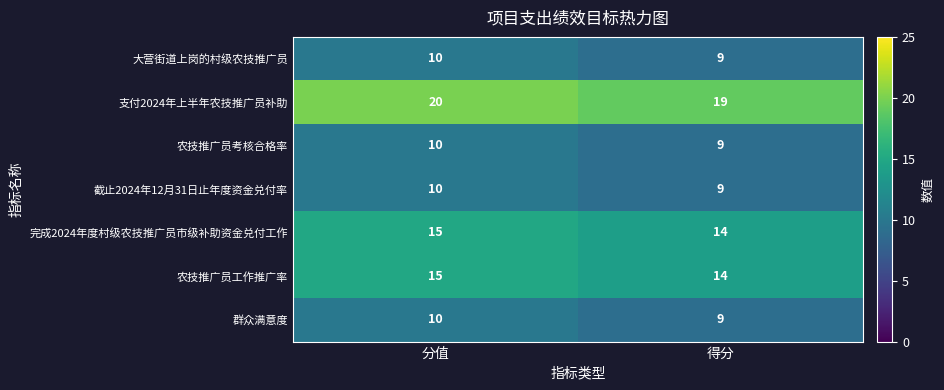

What is the sum of all 农技推广员工作推广率 values?

29